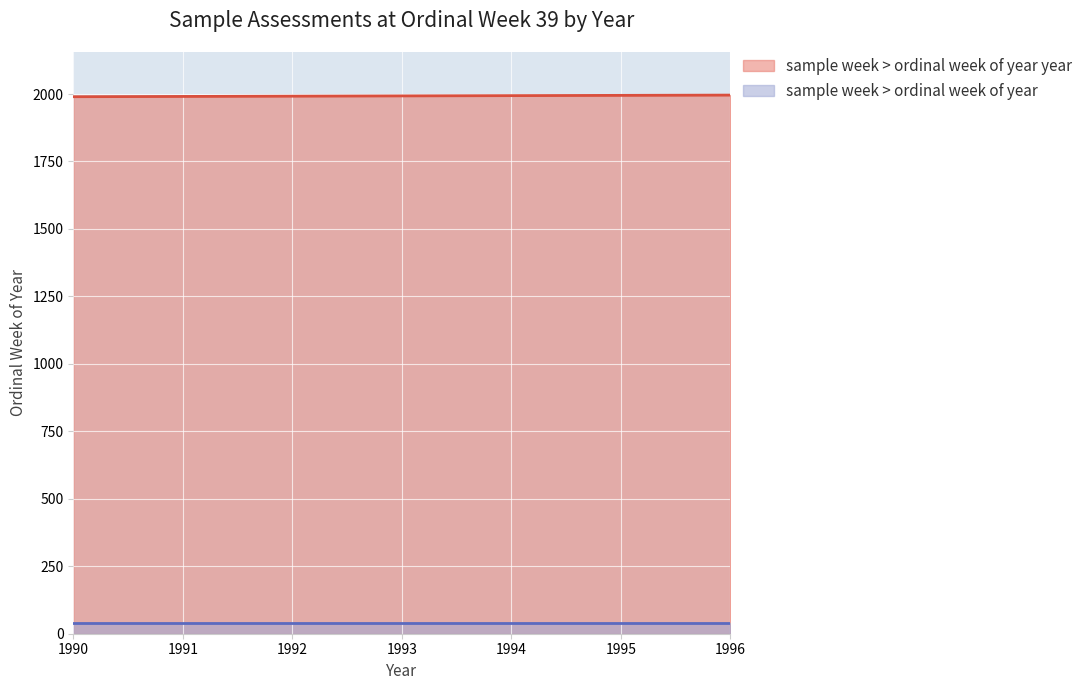

True or false: sample week > ordinal week of year year and sample week > ordinal week of year cross at least once.

False